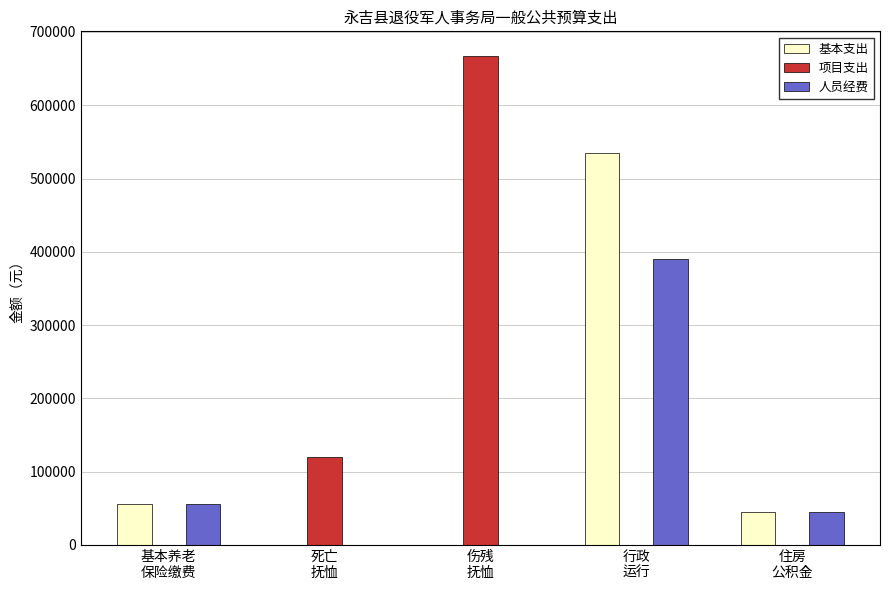

What is the sum of all 基本支出 values?

636064.3